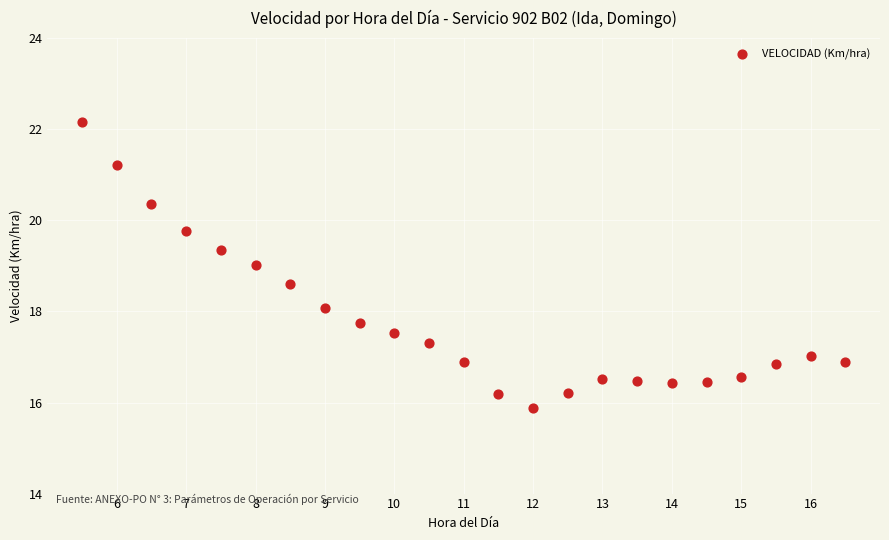

What is the range of Y values (max minus min)?

6.3